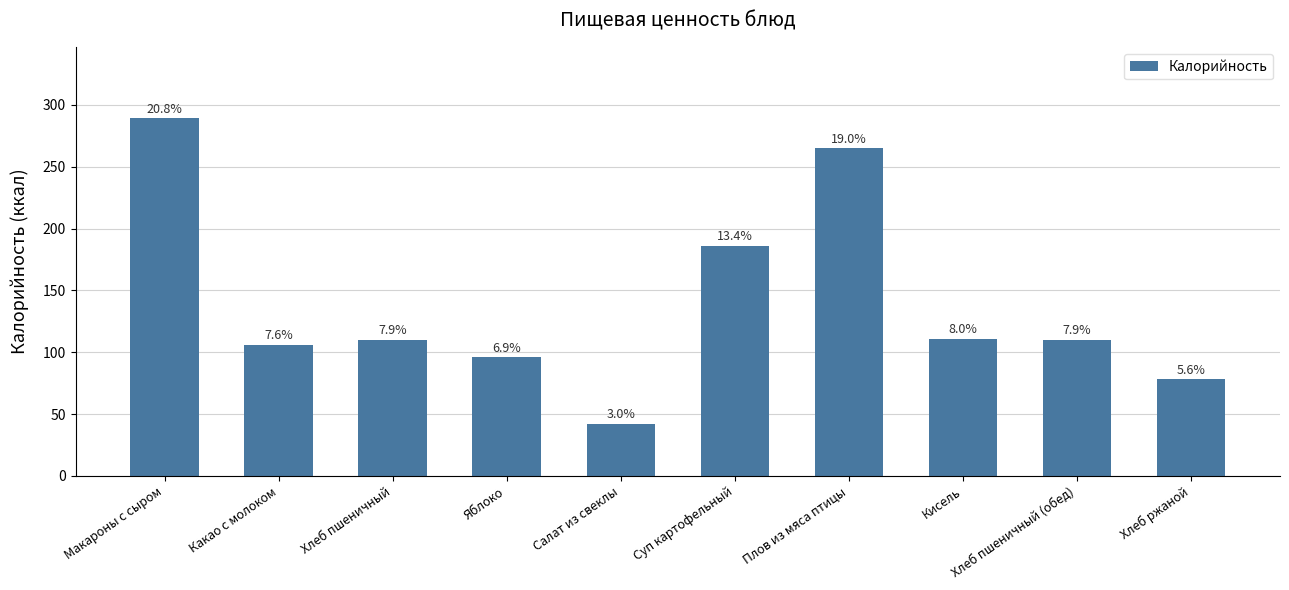

How many bars are there in total?

10